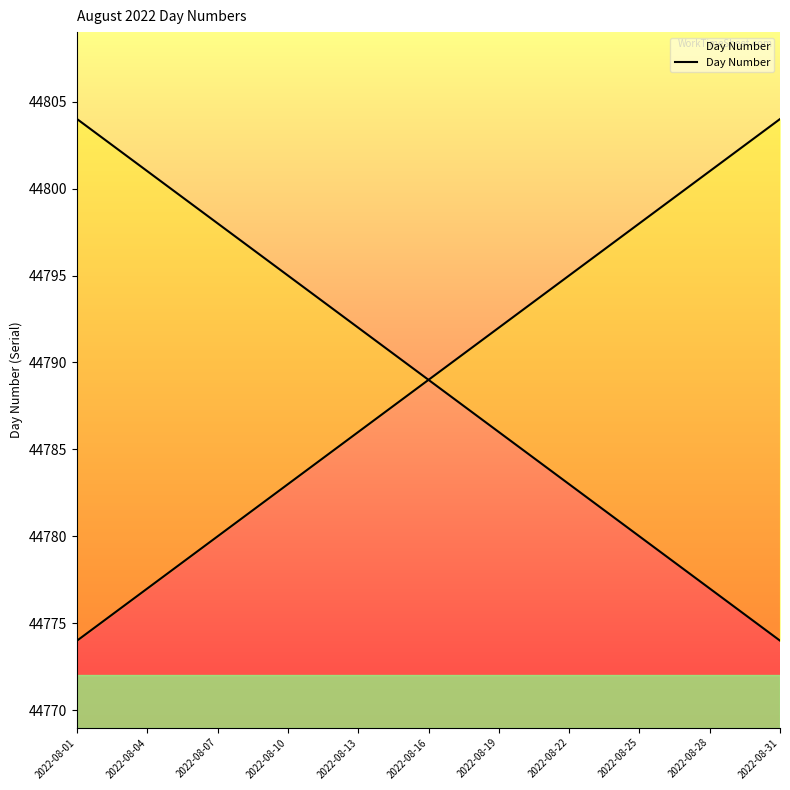

What is the maximum value shown in the chart?

44804